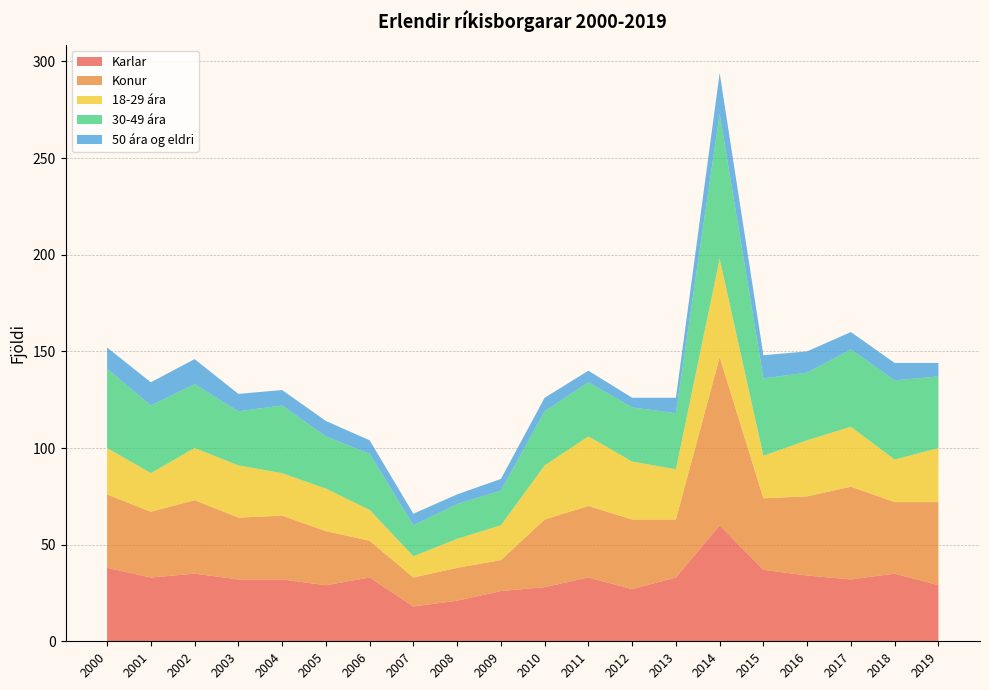

Reading left to right, transcribe all the data shown in this chart.

Karlar: 38	33	35	32	32	29	33	18	21	26	28	33	27	33	60	37	34	32	35	29
Konur: 38	34	38	32	33	28	19	15	17	16	35	37	36	30	87	37	41	48	37	43
18-29 ára: 24	20	27	27	22	22	16	11	15	18	28	36	30	26	51	22	29	31	22	28
30-49 ára: 41	35	33	28	35	27	29	16	18	18	28	28	28	29	75	40	35	40	41	37
50 ára og eldri: 11	12	13	9	8	8	7	6	5	6	7	6	5	8	21	12	11	9	9	7